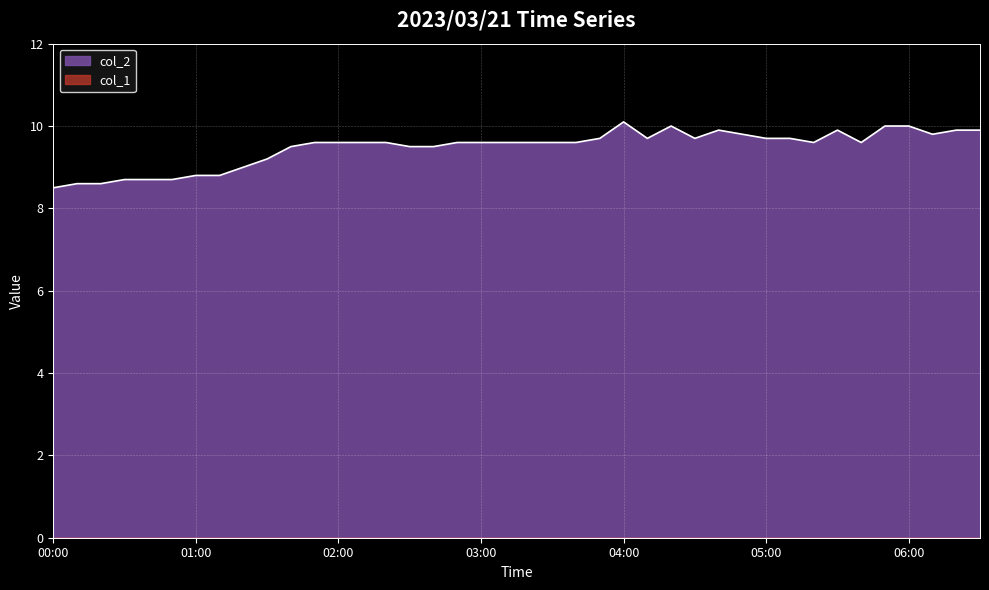

What is the greatest value displayed?

10.1